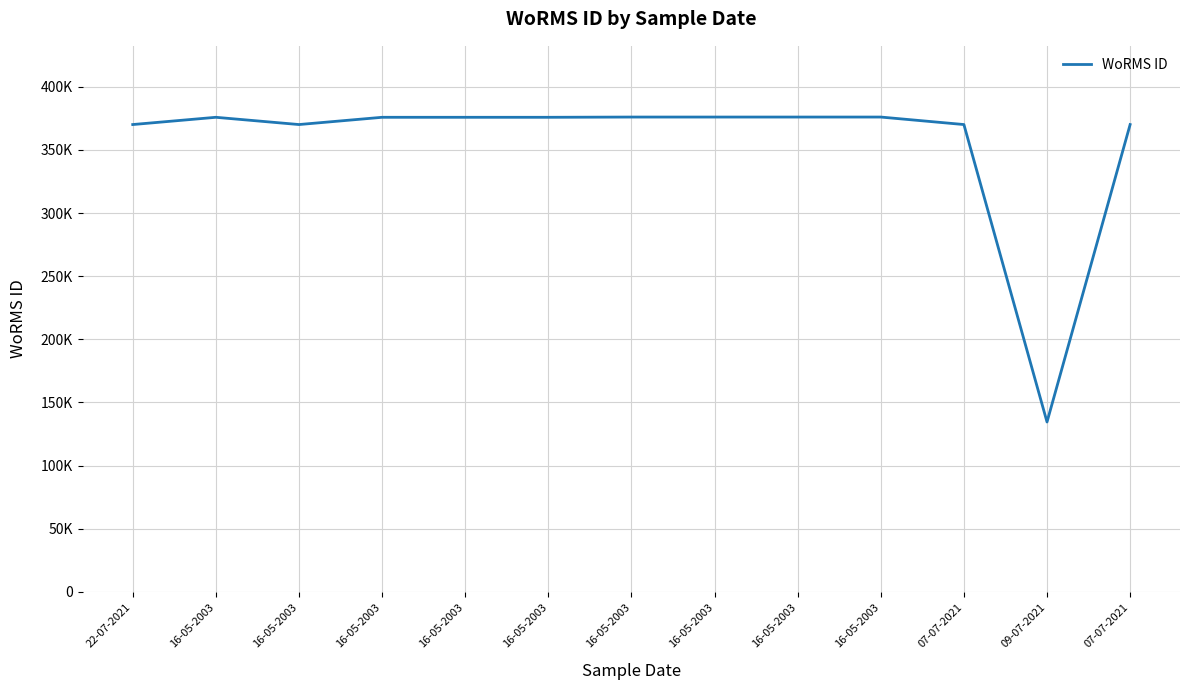

Reading right to left, list all the values displayed in this chart.

370136	134529	370136	376073	376073	376073	376073	375881	375881	375881	370136	375881	370136